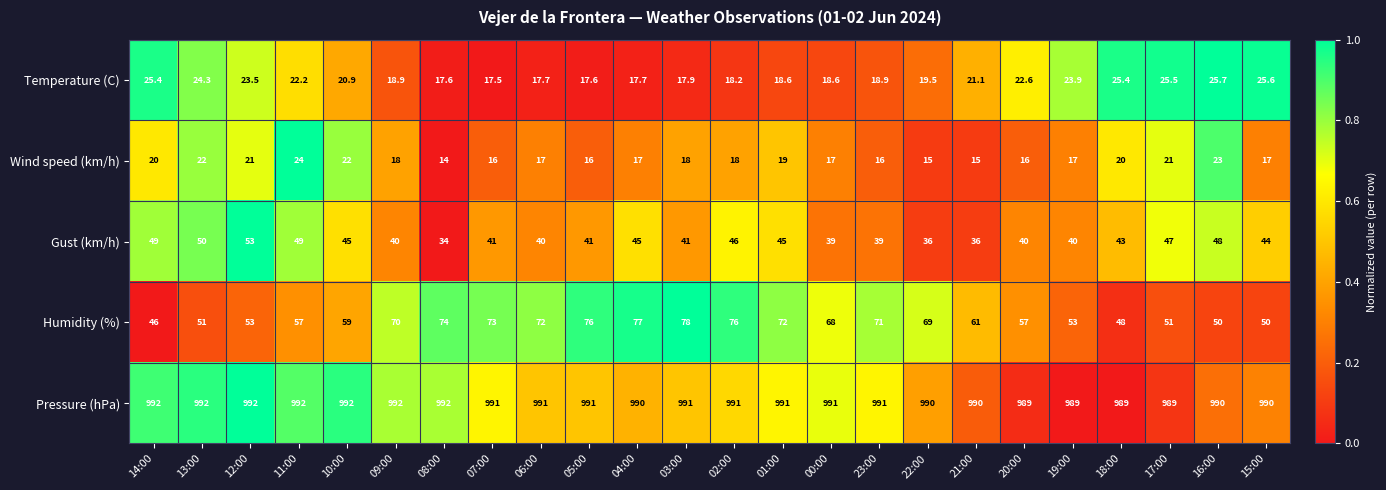

At which category is the sum across all series the highest?

02:00